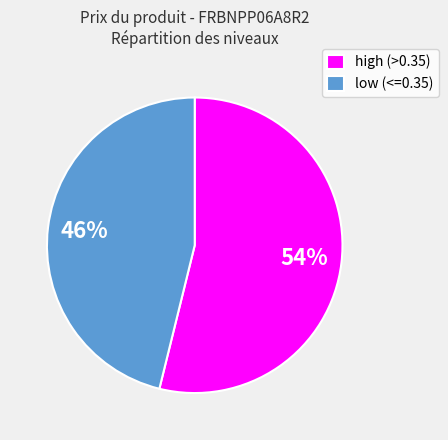

To the nearest percent, what percentage of the pie is high (>0.35)?

54%